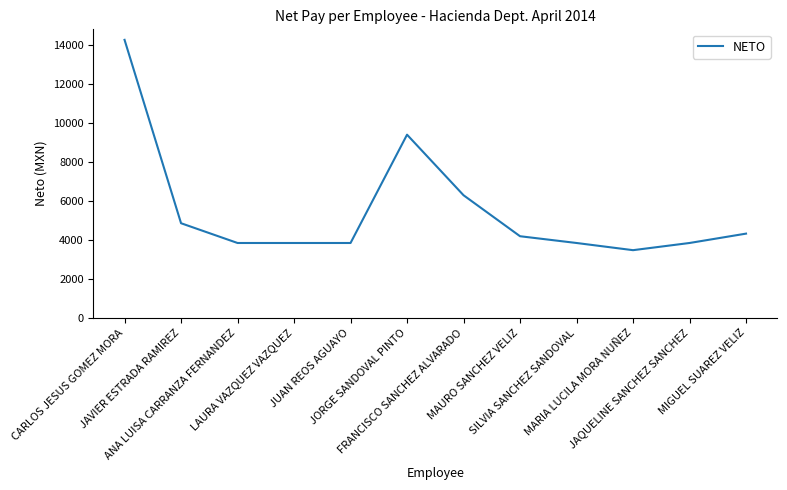

What is the maximum value shown in the chart?

14285